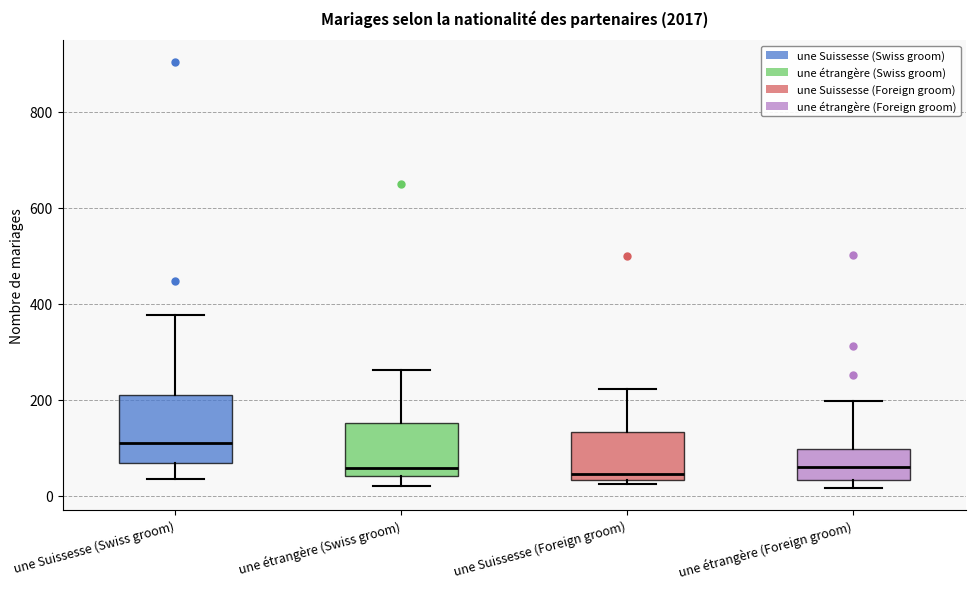

Where is the upper edge of the box for une étrangère (Foreign groom) on the y-axis? The values are not printed on the chart, so give them approximately, as read against the axis.

100